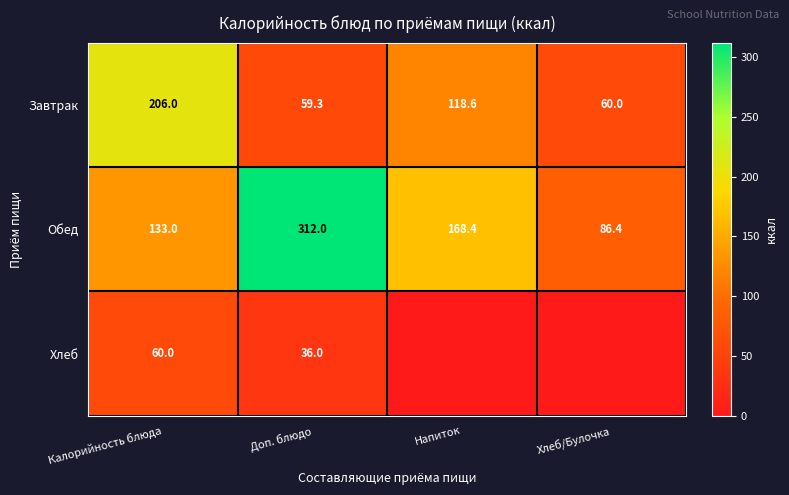

Where is Завтрак nearest to the value 132?

Напиток